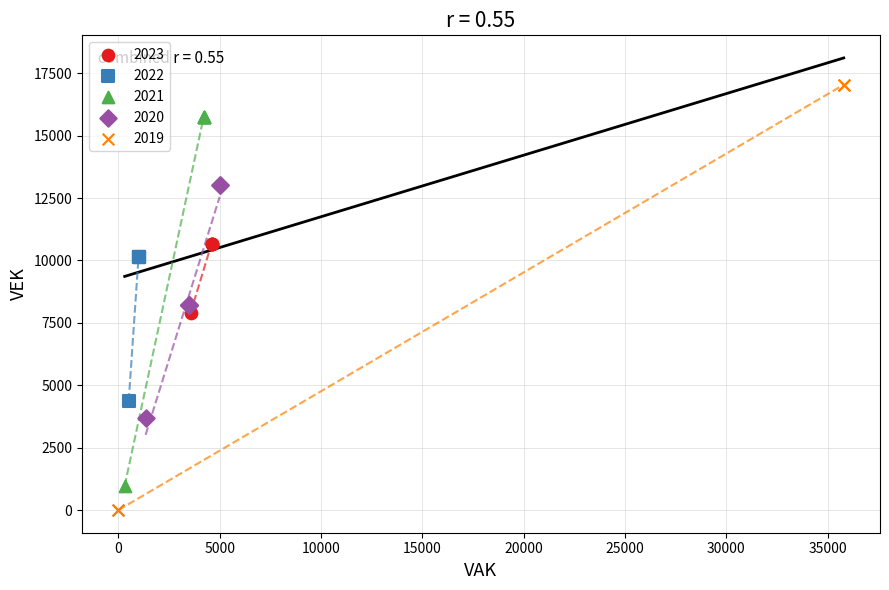

Which series contains the highest Y value?

2019